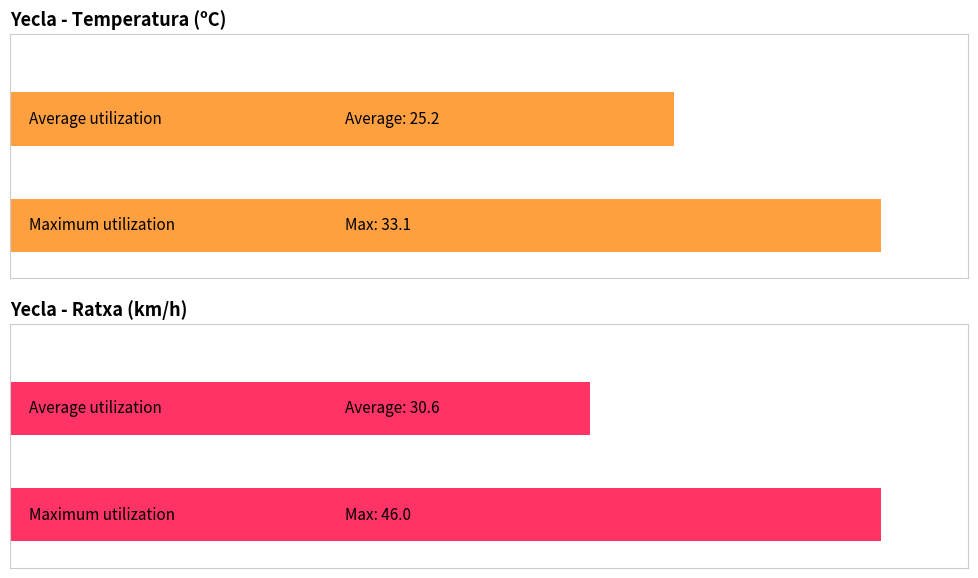

What is the average value of the Temperatura (ºC) series?

25.2